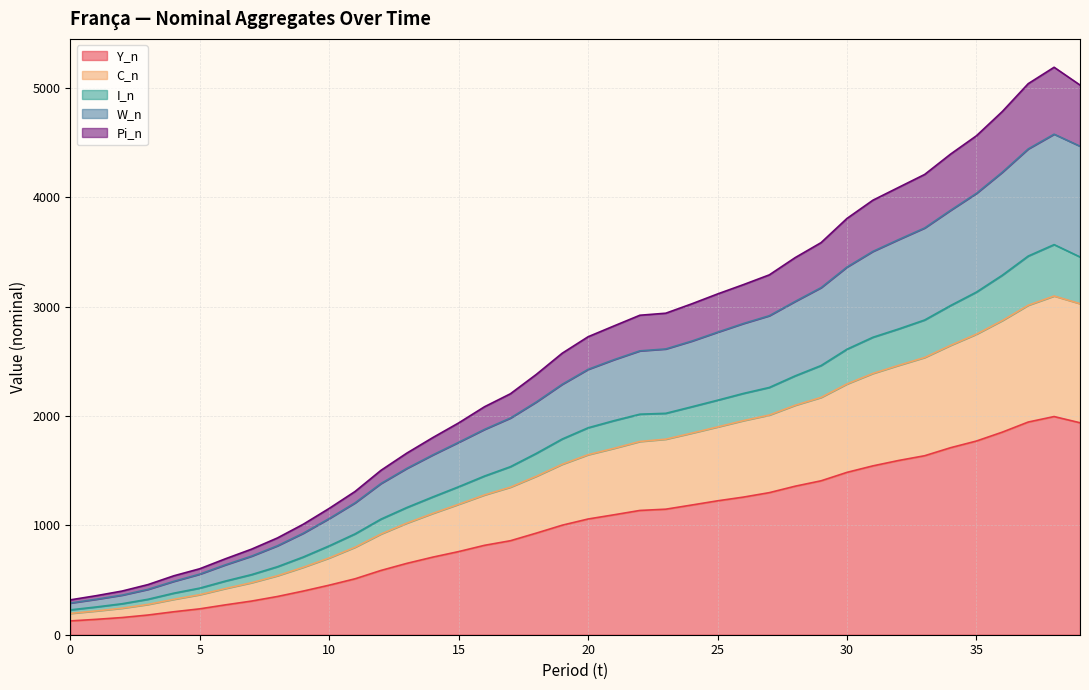

The value of C_n at 37 is 3014.1. True or false?

True